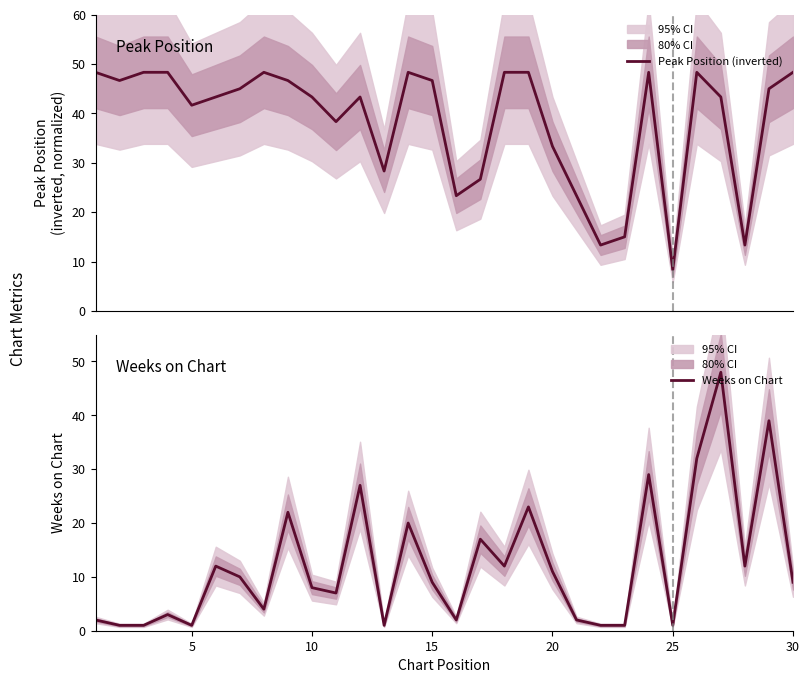

True or false: Weeks on Chart has a value of 13 at 15.

False